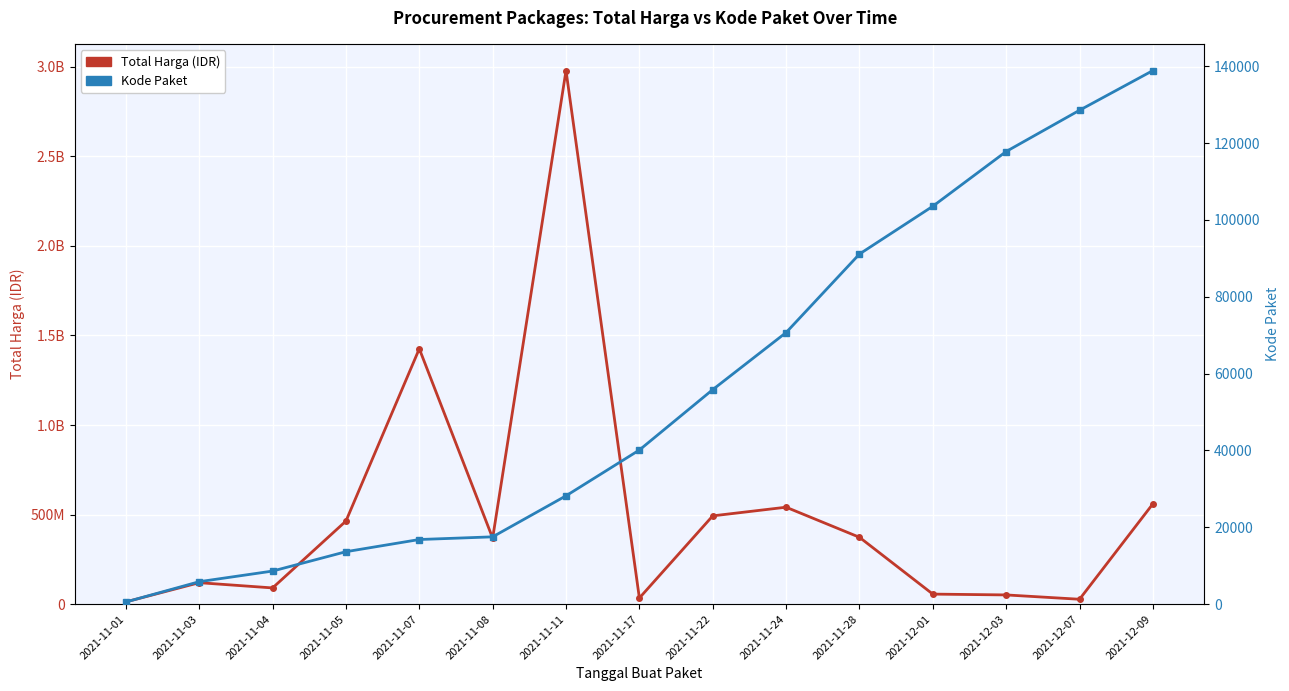

What is the spread (max minus min) of values at 2021-11-11?

2978935044